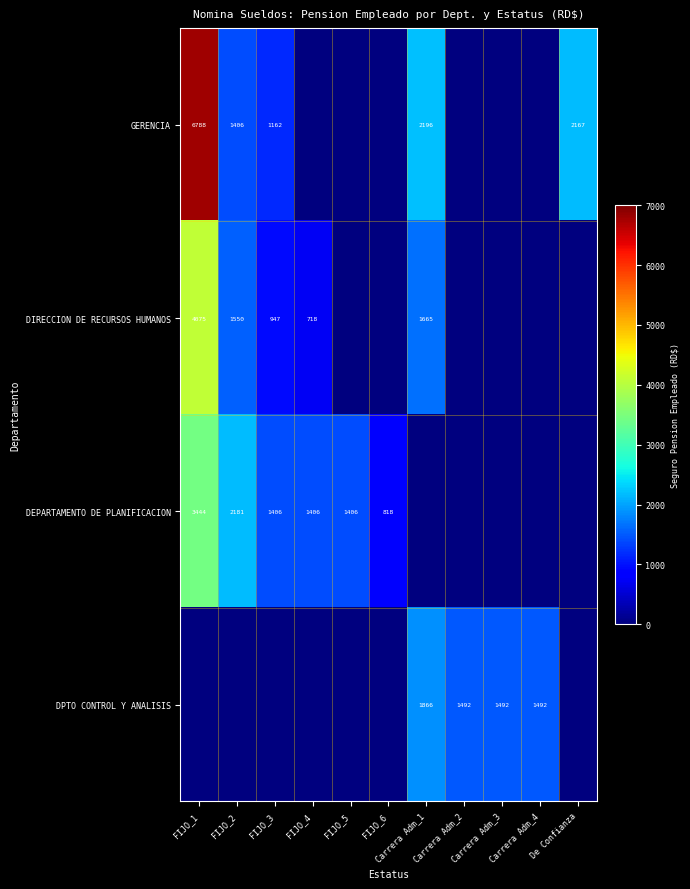

True or false: DEPARTAMENTO DE PLANIFICACION has a value of 818 at FIJO_6.

True